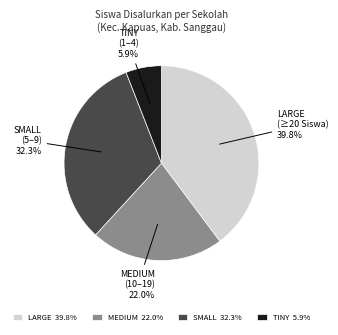

Which has a higher value, MEDIUM (10–19) or LARGE (≥20 Siswa)?

LARGE (≥20 Siswa)